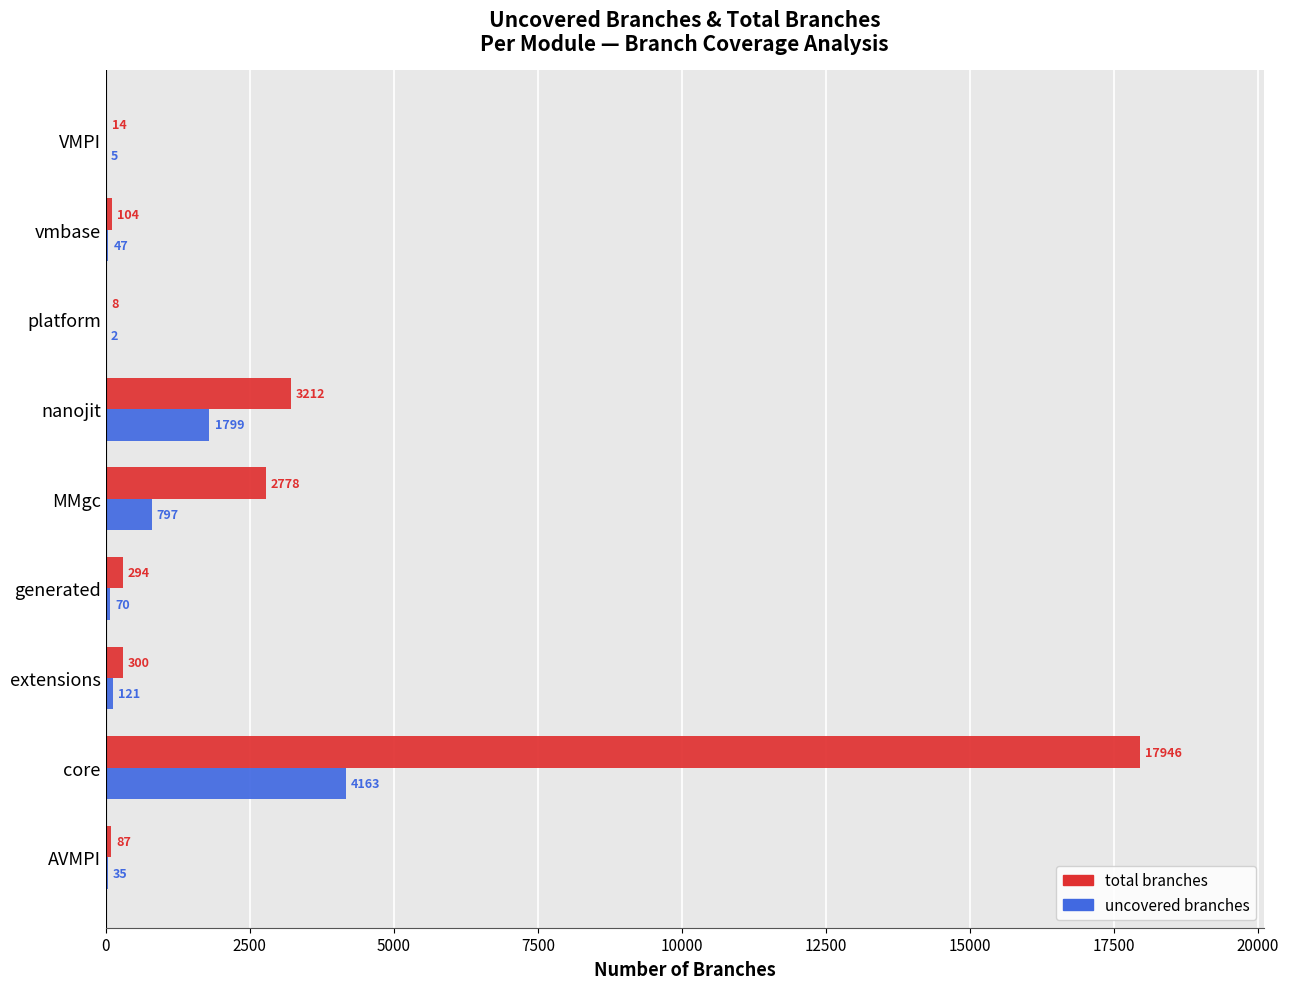

Which series has the largest range (max minus min)?

total branches